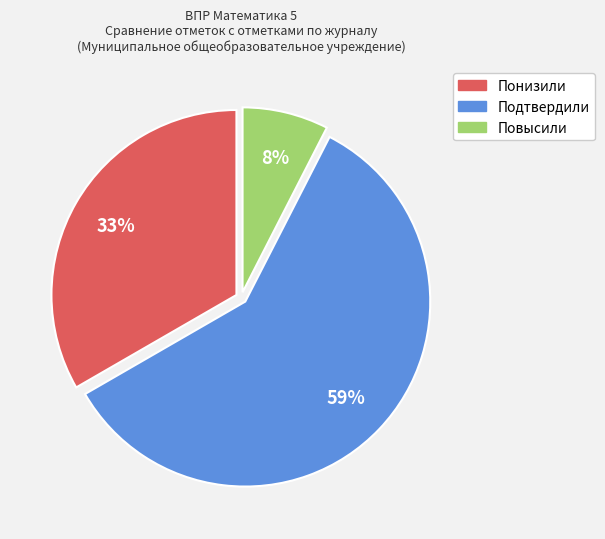

Which slice is the smallest?

Повысили